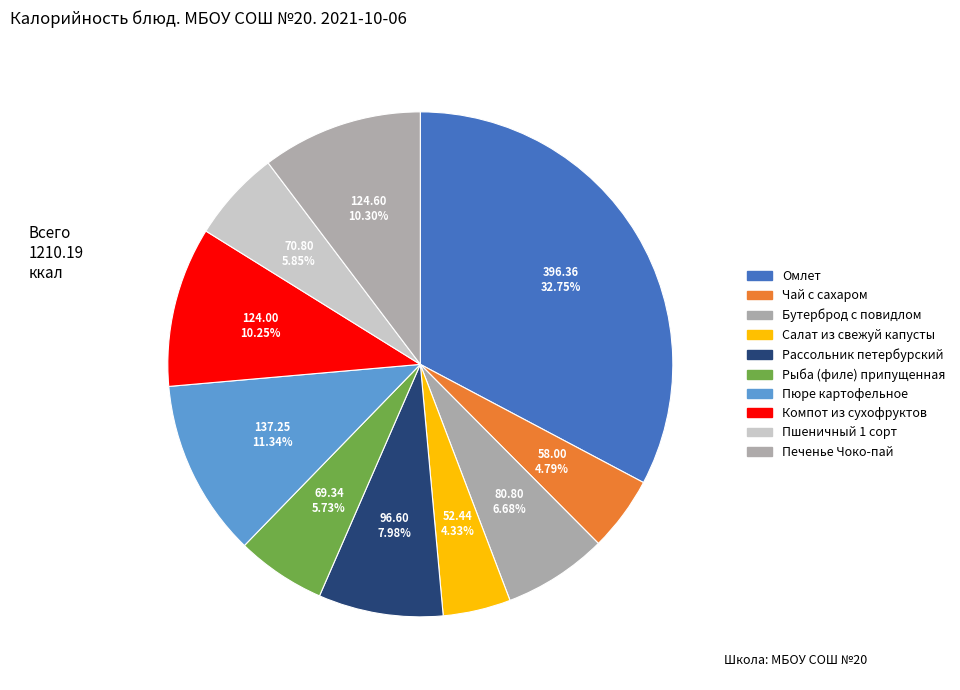

To the nearest percent, what percentage of the pie is Пшеничный 1 сорт?

6%